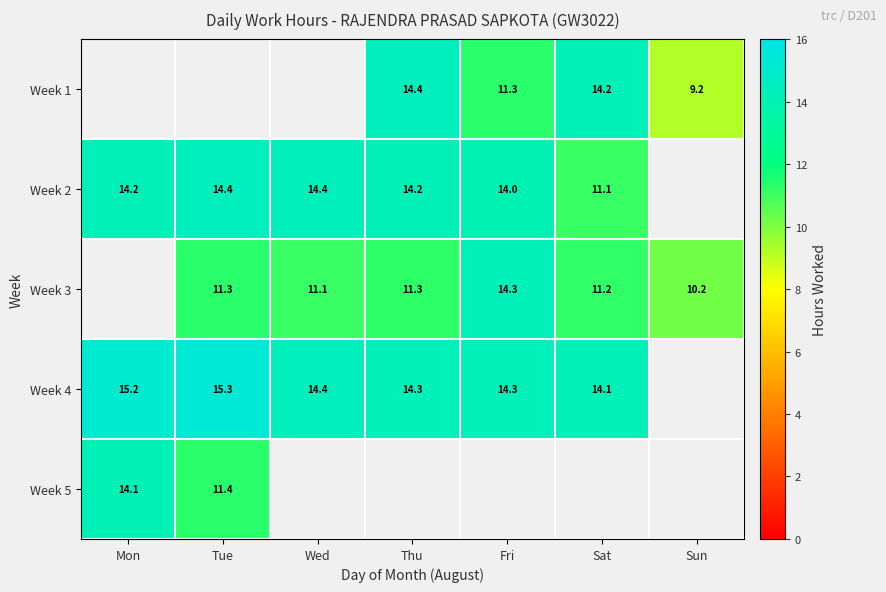

Is the value of Week 2 at Mon greater than the value of Week 5 at Tue?

Yes